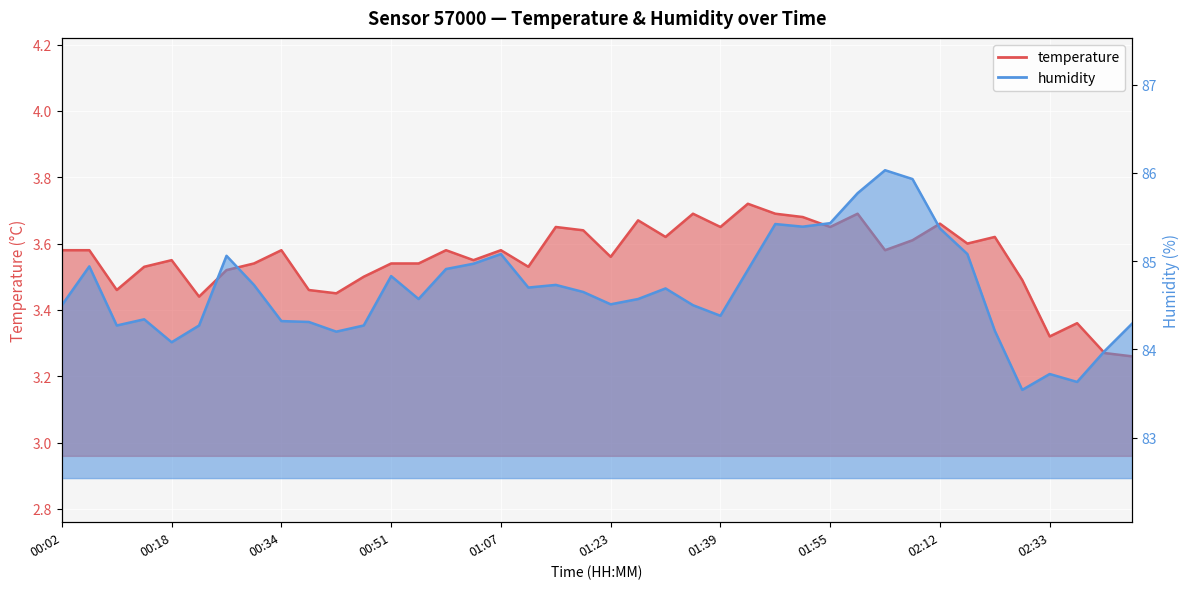

Between 01:19 and 02:12, which is larger?

02:12